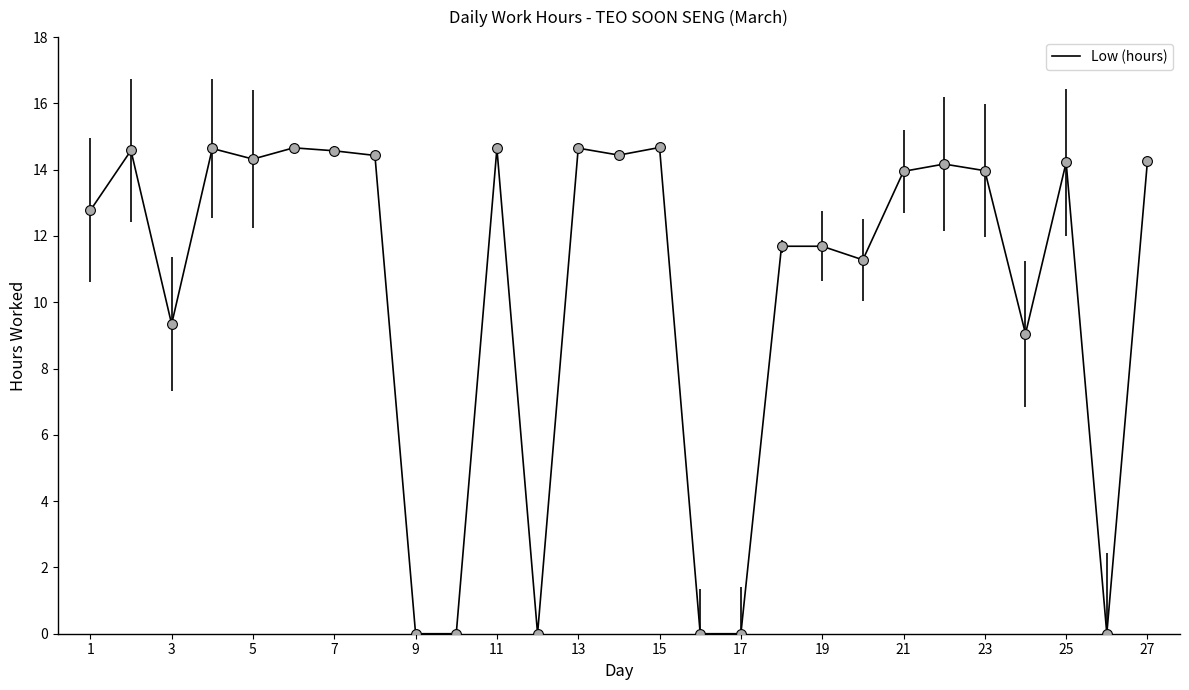

What is the difference between the maximum and minimum values?

14.7